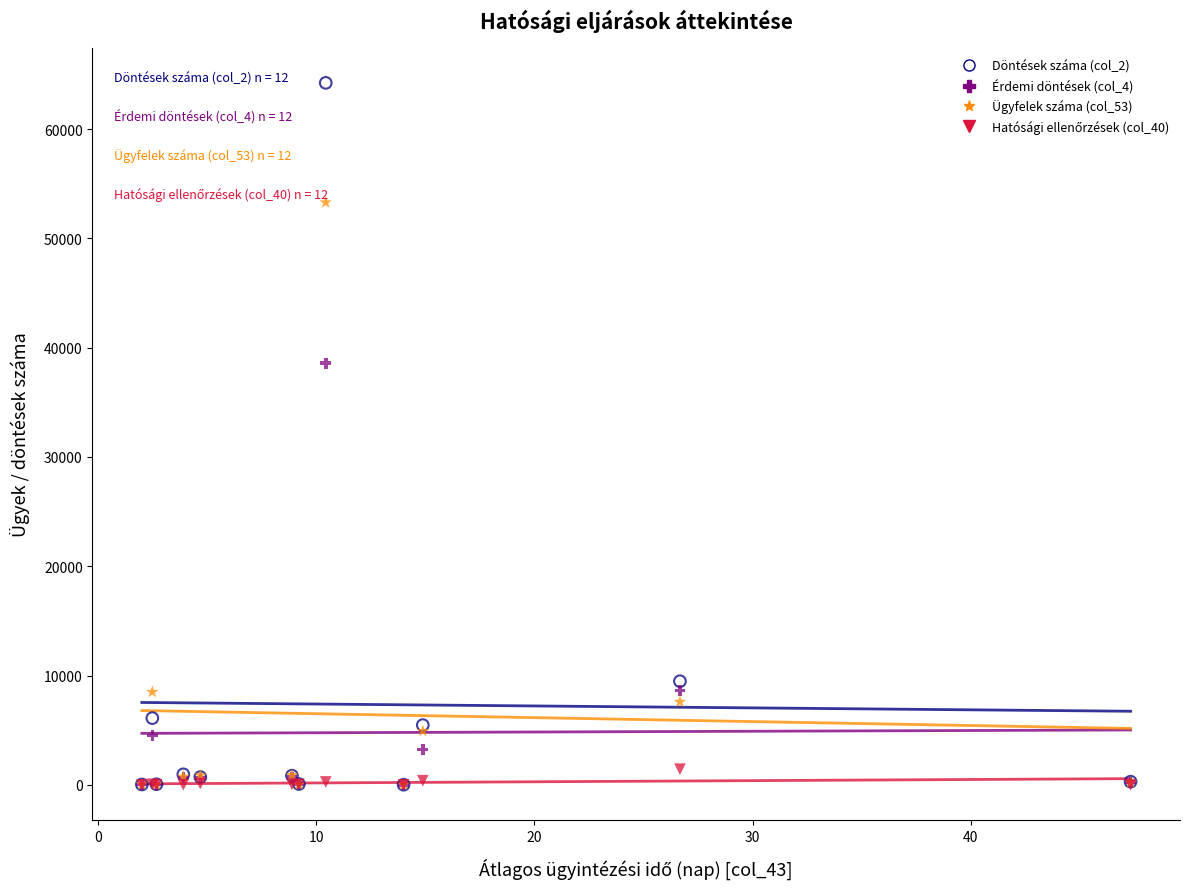

Across all series, what Y value is closest to 32120?

38578